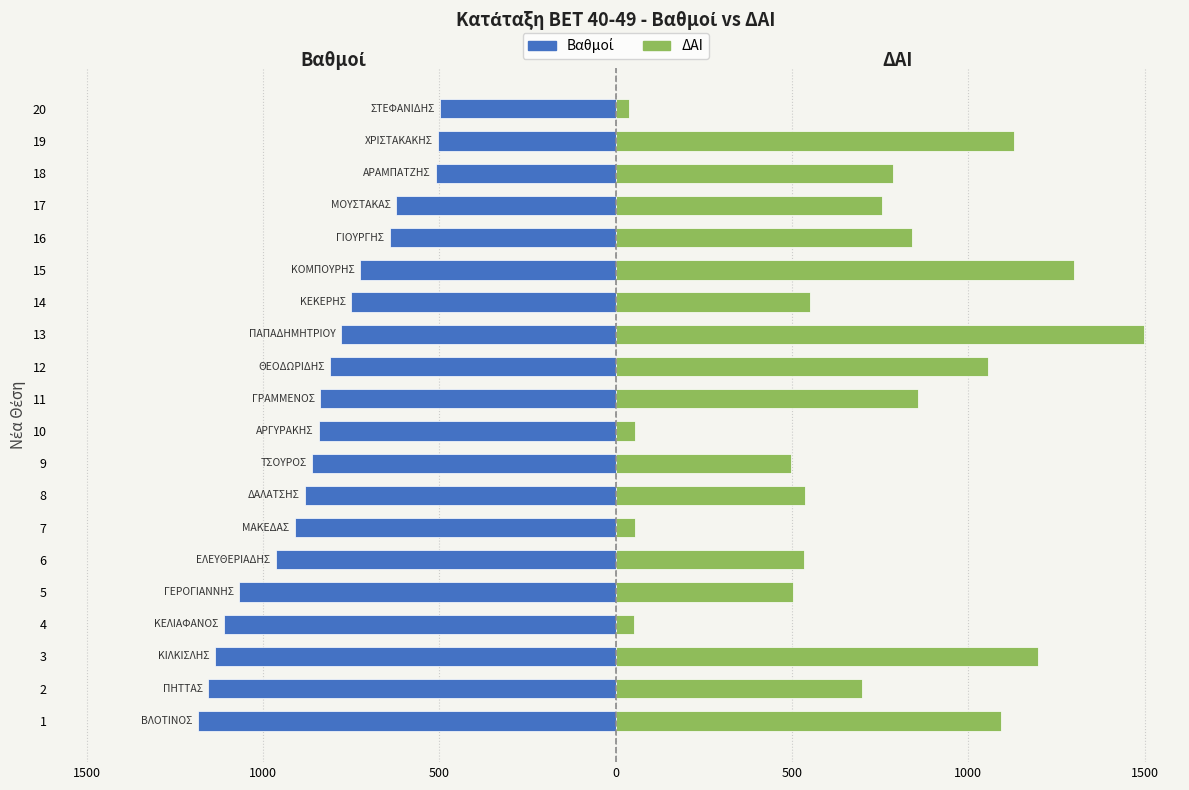

Is it true that ΔΑΙ equals 1798.4 at 18?

False